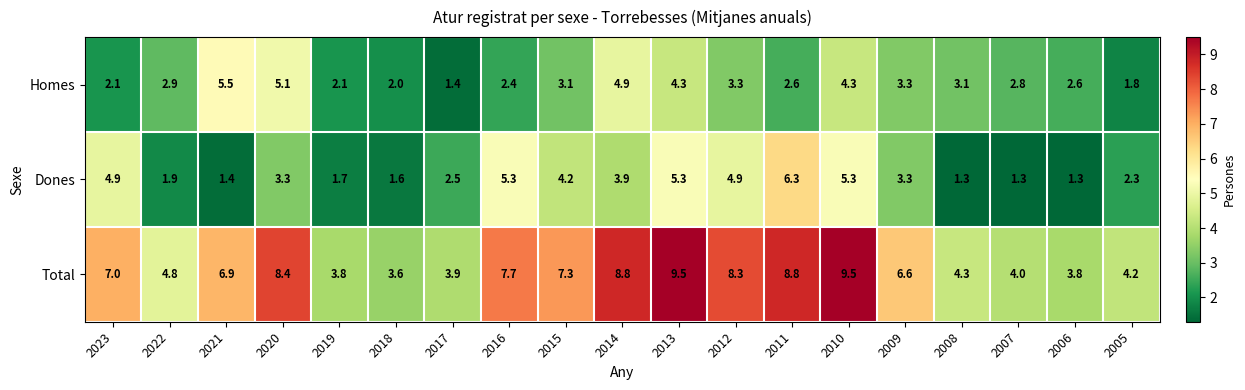

What is the maximum value shown in the chart?

9.5